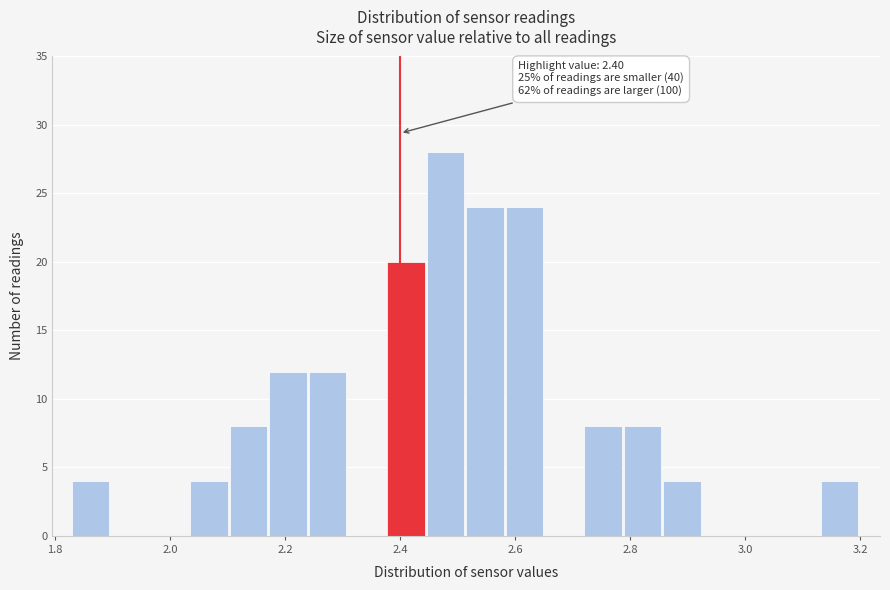

Read against the x-axis, roughly where is the centre of the tallest bar?

2.48